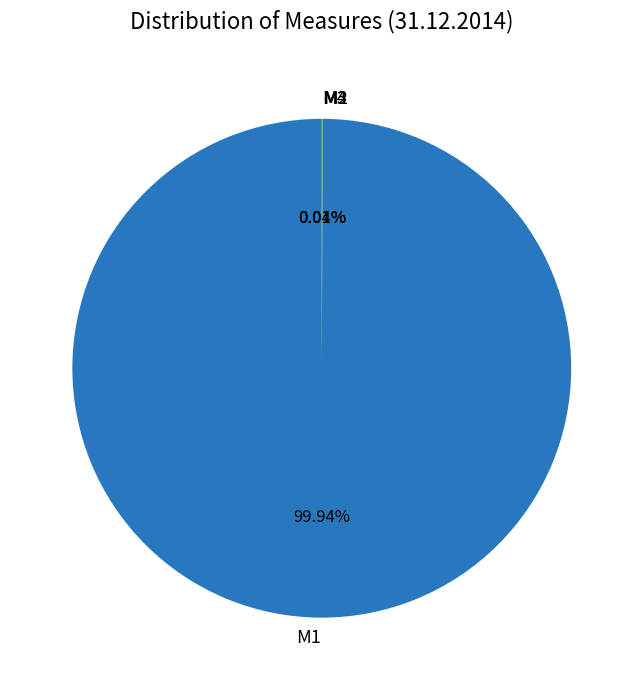

Does M1 represent more than half of the total?

Yes